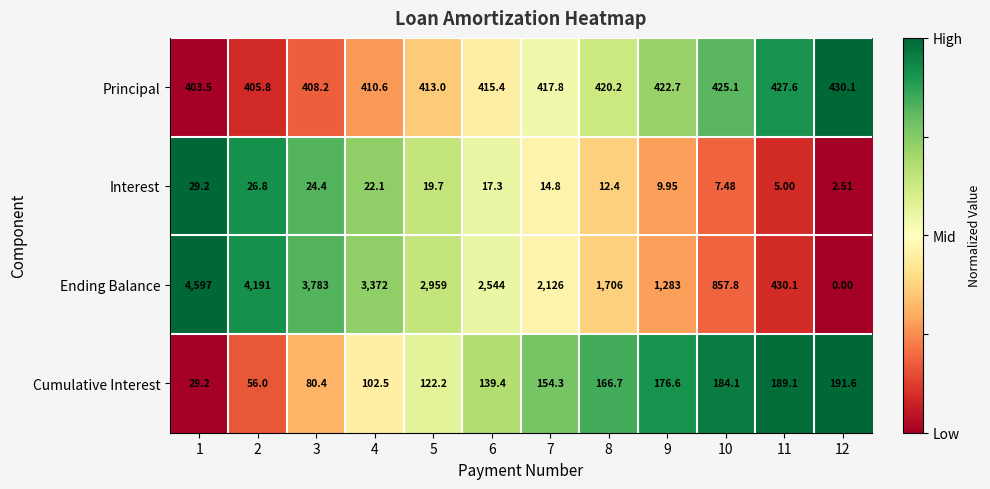

List the series in order of their peak value, lowest first.

Interest, Cumulative Interest, Principal, Ending Balance